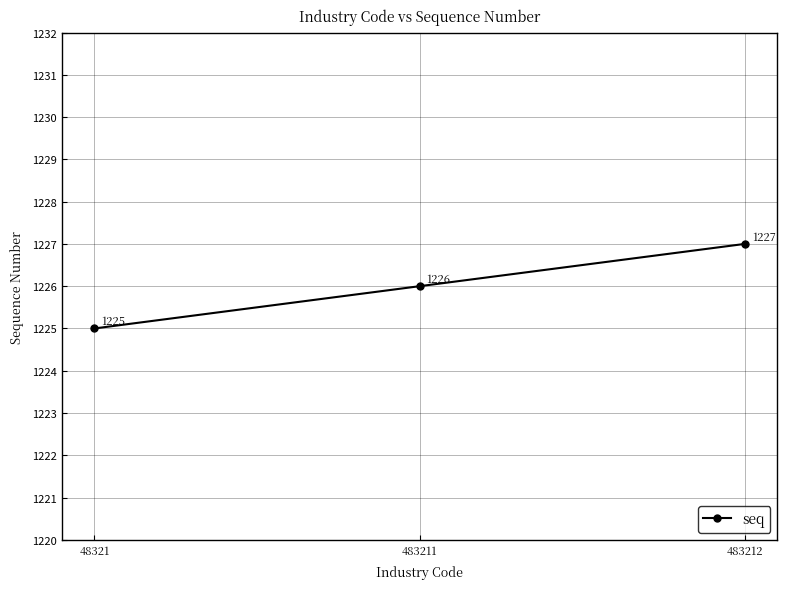

At which label is the value closest to 1226?

483211